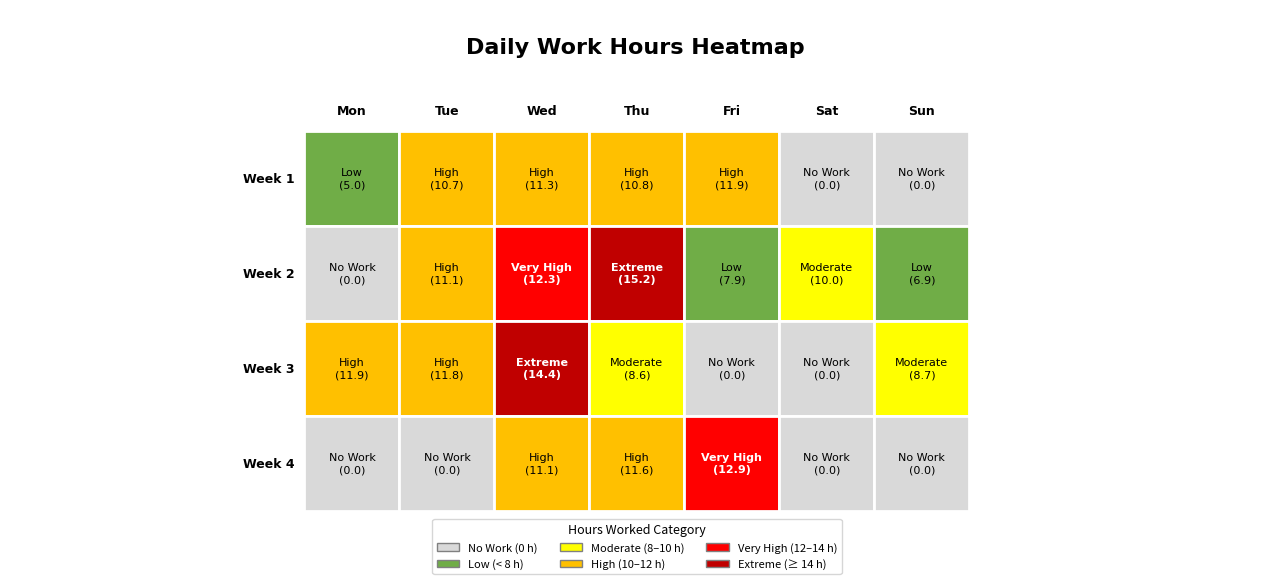

Reading right to left, extract all data points from this chart.

Week 1: 6=0.0	5=0.0	4=11.9	3=10.8	2=11.3	1=10.7	0=5.0
Week 2: 6=6.9	5=10.0	4=7.9	3=15.2	2=12.3	1=11.1	0=0.0
Week 3: 6=8.7	5=0.0	4=0.0	3=8.6	2=14.4	1=11.8	0=11.9
Week 4: 6=0.0	5=0.0	4=12.9	3=11.6	2=11.1	1=0.0	0=0.0